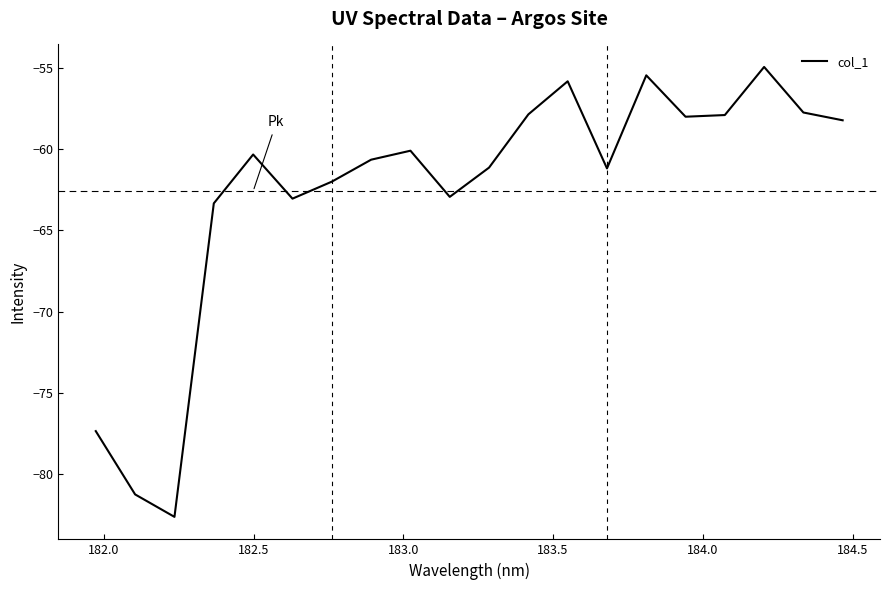

What is the difference between the maximum and minimum values?

27.7